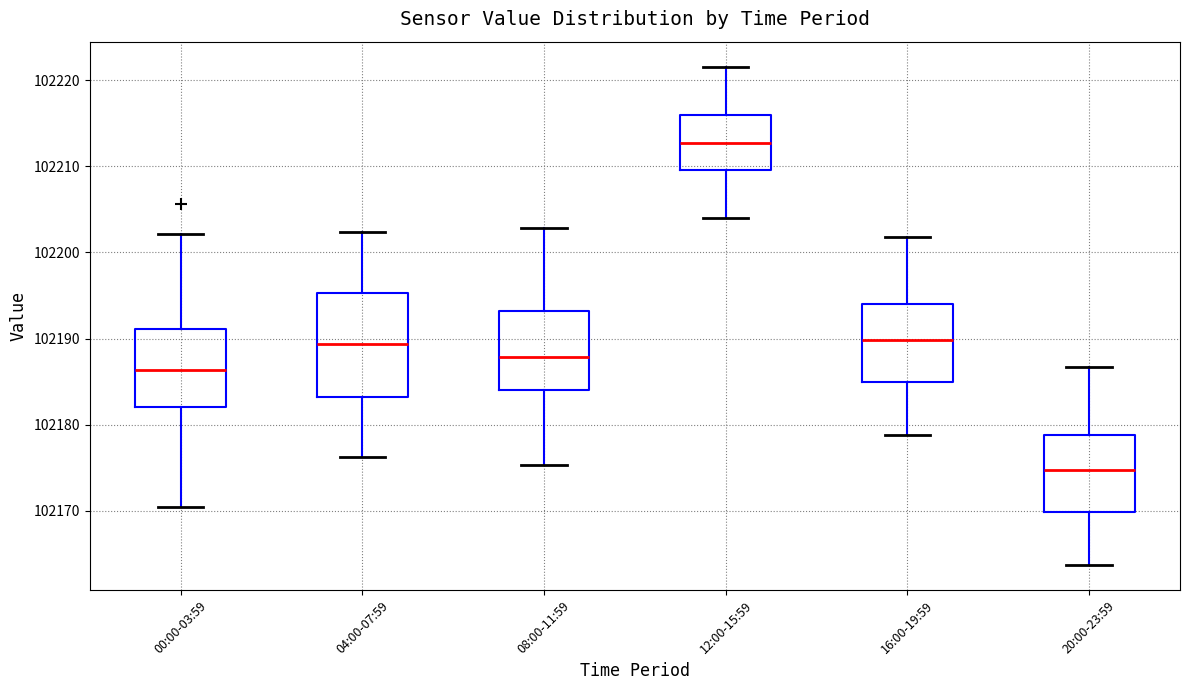

Reading left to right, transcribe this box plot: for each box, give where its median line is, the range the box spans, and where its two whiskers end, as read against the y-axis. The values are not printed on the chart, so give them approximately, as read against the axis.

00:00-03:59: median 102186, box 102182 to 102191, whiskers 102170 to 102202
04:00-07:59: median 102189, box 102183 to 102195, whiskers 102176 to 102202
08:00-11:59: median 102188, box 102184 to 102193, whiskers 102175 to 102203
12:00-15:59: median 102213, box 102210 to 102216, whiskers 102204 to 102222
16:00-19:59: median 102190, box 102185 to 102194, whiskers 102179 to 102202
20:00-23:59: median 102175, box 102170 to 102179, whiskers 102164 to 102187